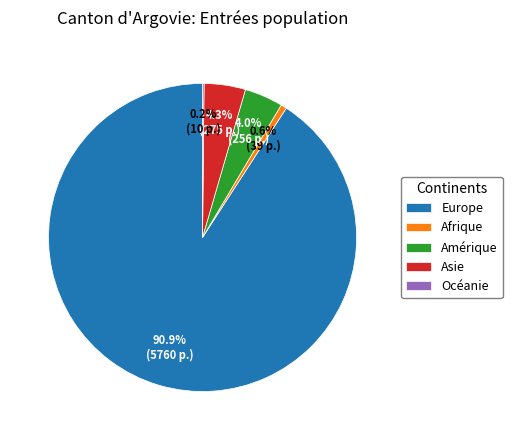

True or false: Amérique accounts for 4% of the total.

True